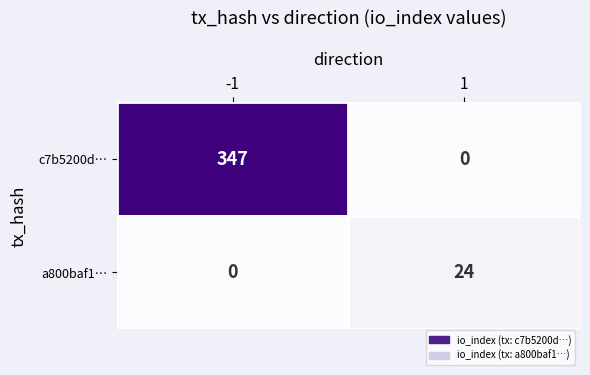

How many categories are shown in the chart?

2